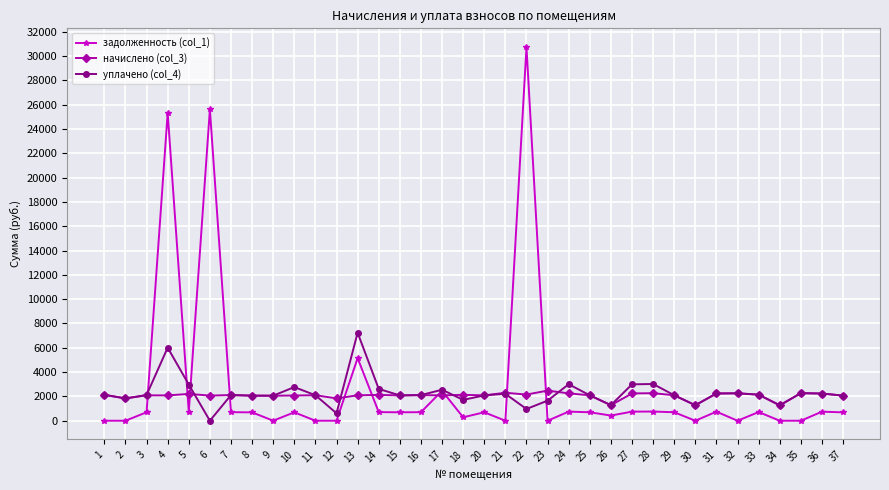

The value of задолженность (col_1) at 15 is 694.4. True or false?

True